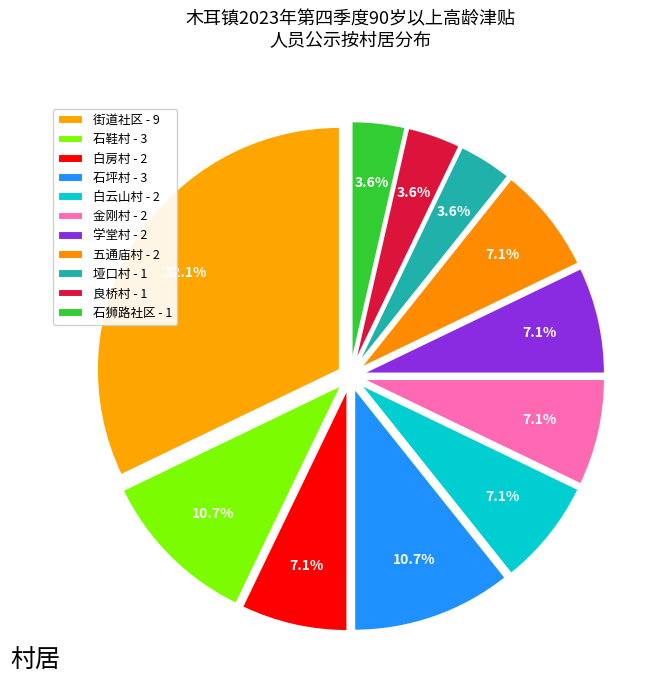

Count the number of slices in the pie.

11